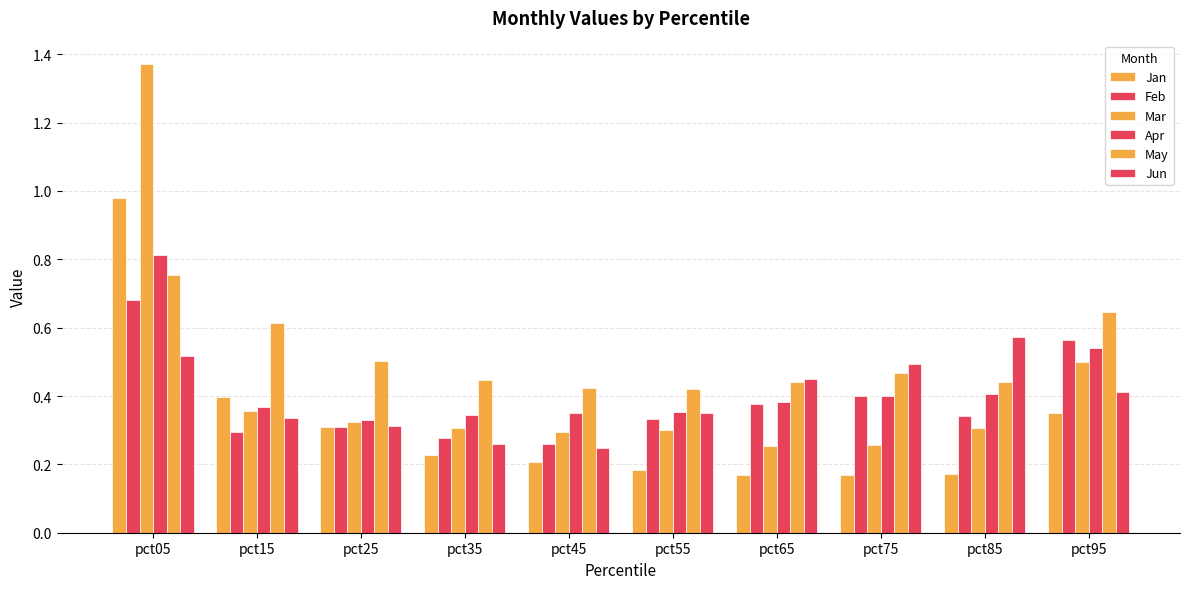

Which series has the largest total across all categories?

May